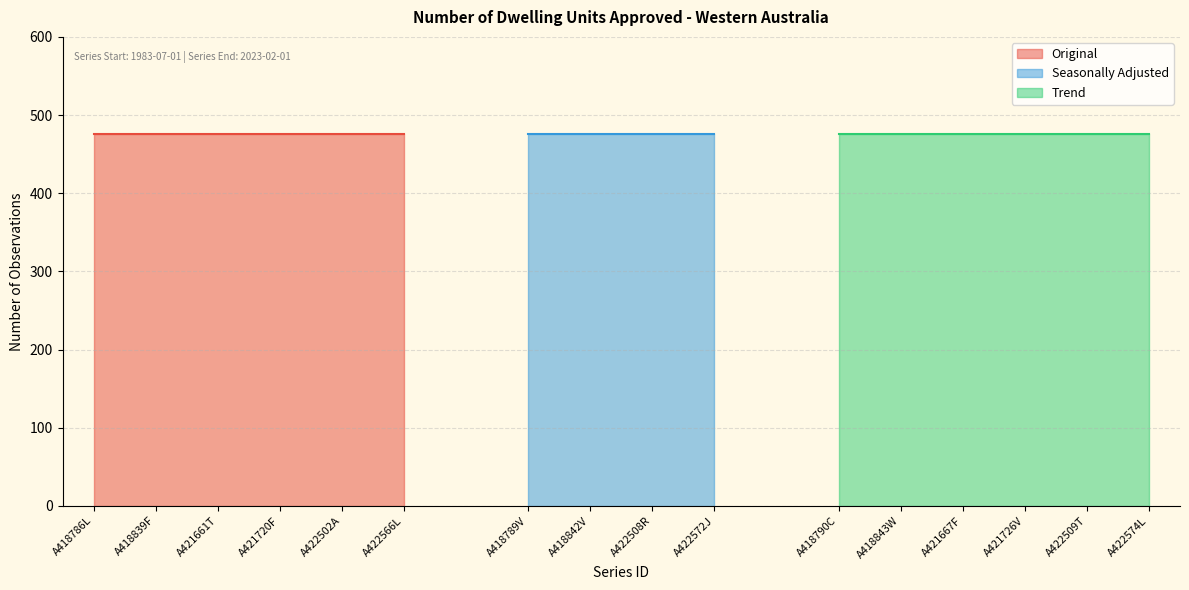

Is it true that No. Obs. equals 476 at A422508R?

True